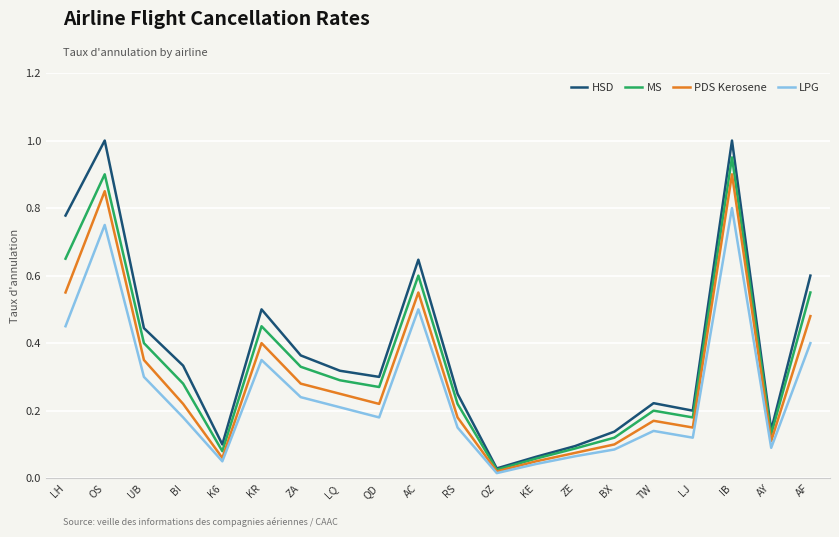

At which label does LPG reach its minimum?

OZ